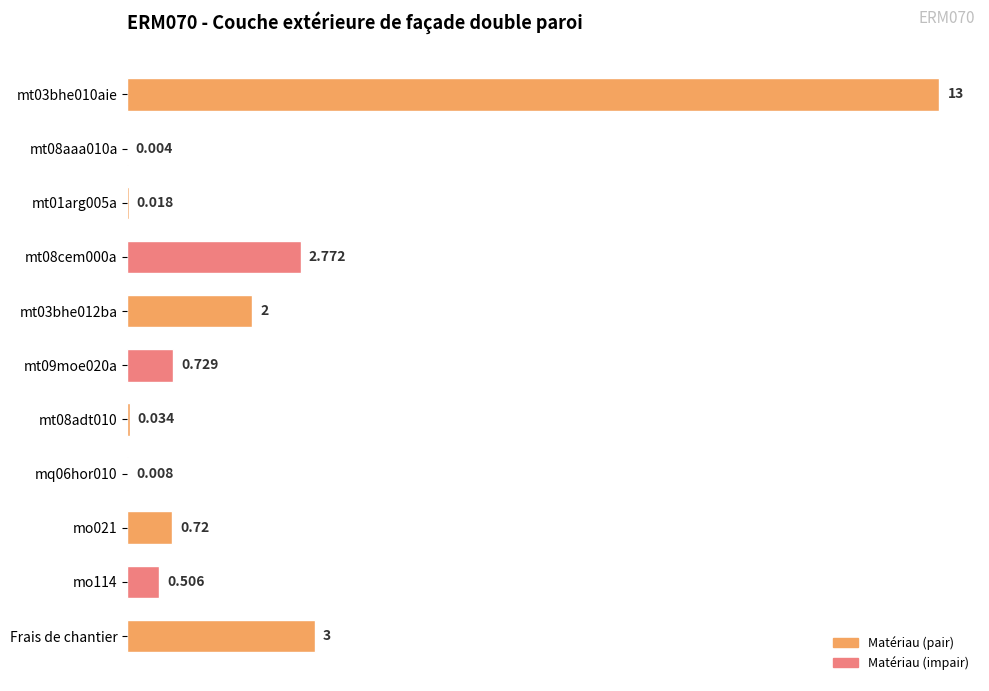

Where is the data nearest to the value 6?

Frais de chantier